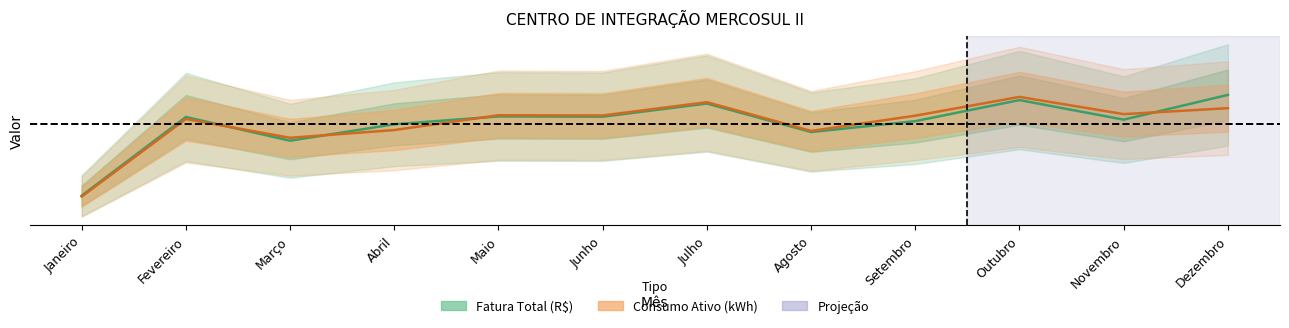

Where is the first local maximum for Consumo Ativo (kWh, scaled)?

Fevereiro